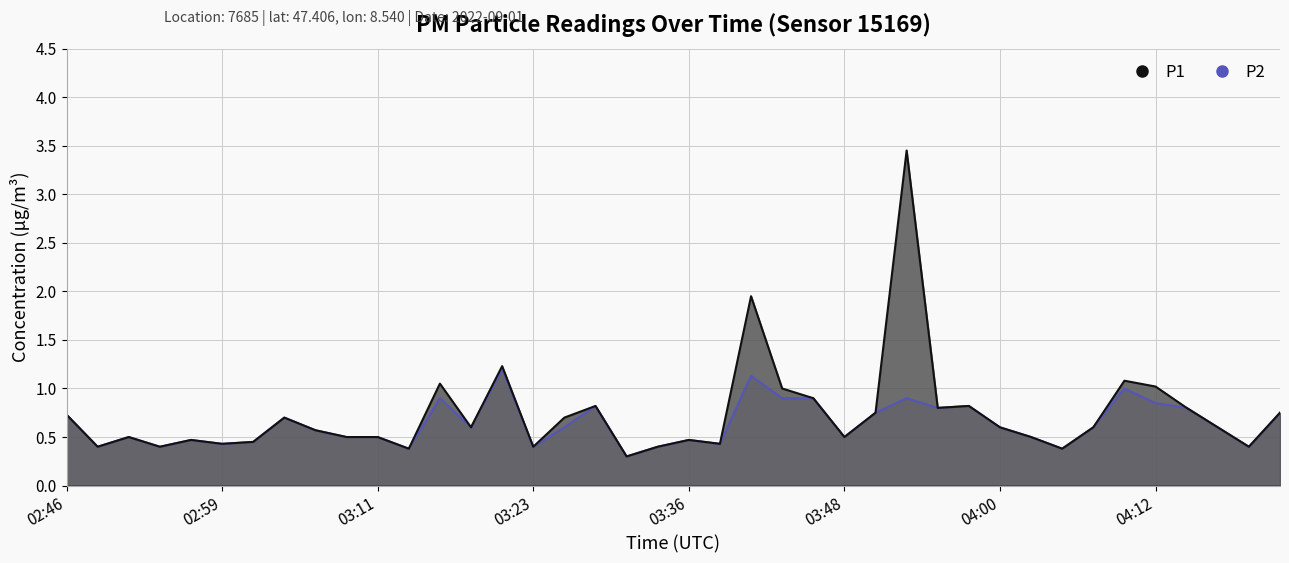

What is the total value across all series at 03:09?

1.0